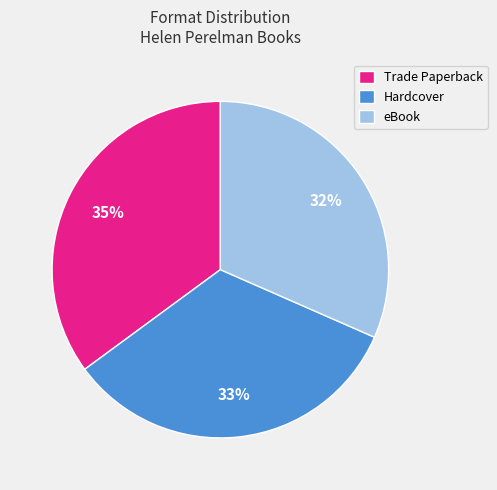

What is the largest slice in the pie chart?

Trade Paperback